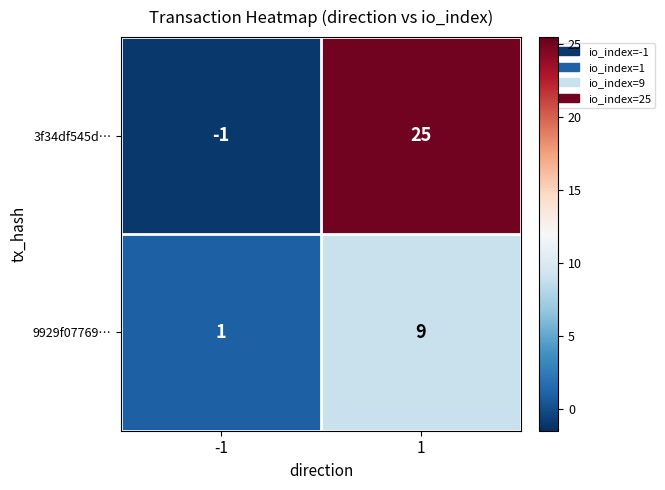

Which series changed the most between -1 and 1?

3f34df545d…